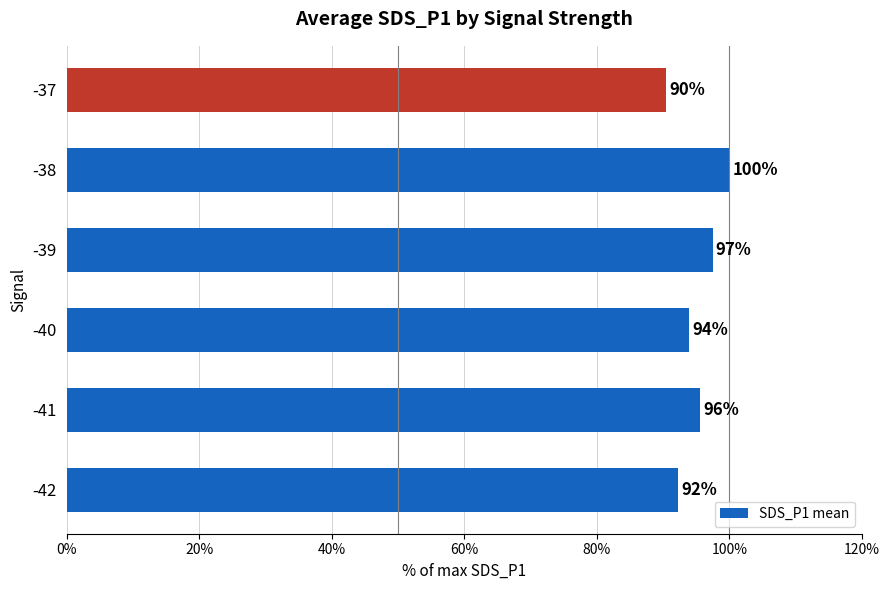

List the labels in order of value, smallest first.

-37, -42, -40, -41, -39, -38